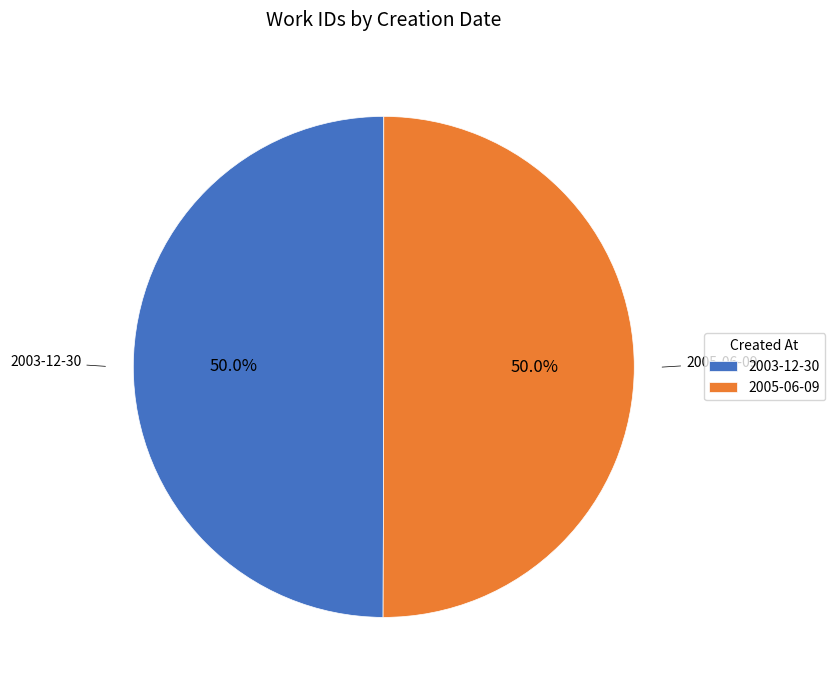

To the nearest percent, what is the average slice percentage?

50%